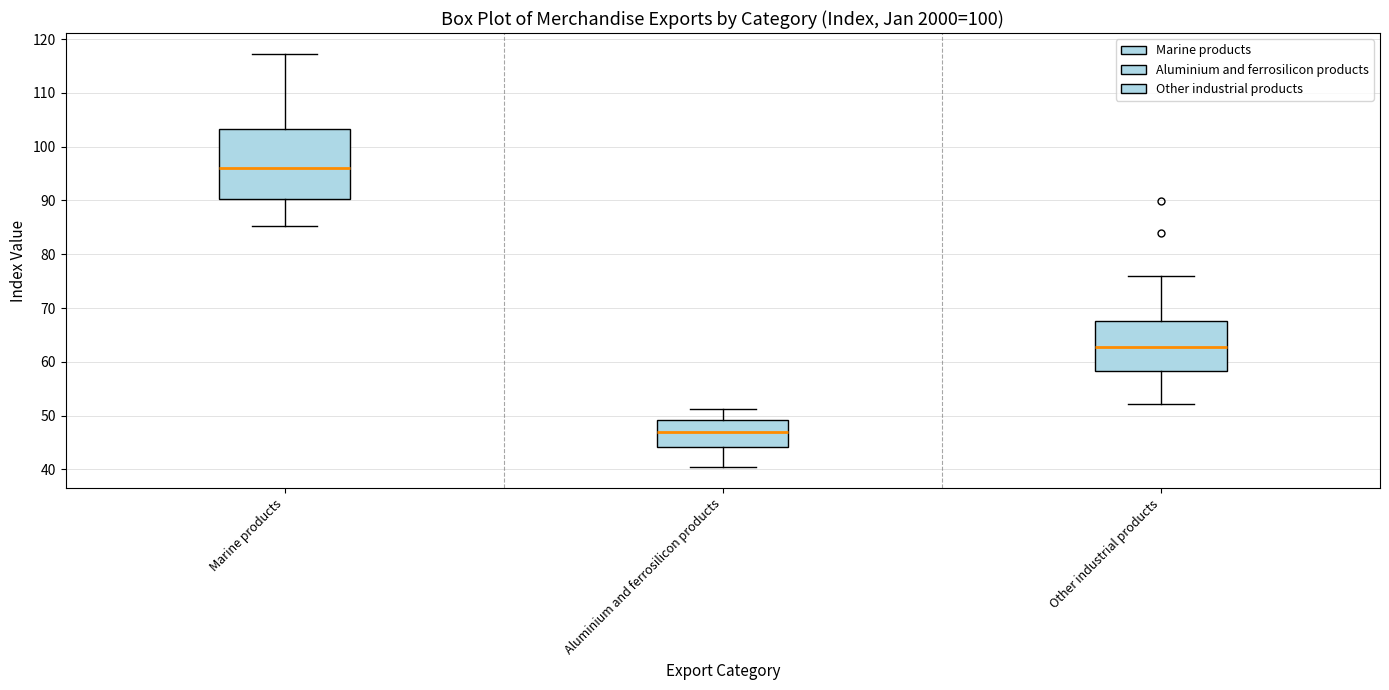

Reading left to right, transcribe this box plot: for each box, give where its median line is, the range the box spans, and where its two whiskers end, as read against the y-axis. The values are not printed on the chart, so give them approximately, as read against the axis.

Marine products: median 96, box 90 to 103, whiskers 85 to 117
Aluminium and ferrosilicon products: median 47, box 44 to 49, whiskers 40 to 51
Other industrial products: median 63, box 58 to 68, whiskers 52 to 76